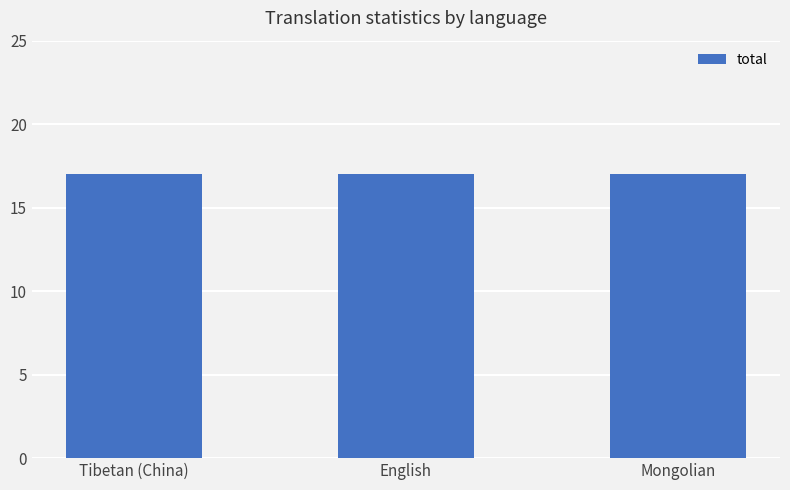

The value of total at English is 30. True or false?

False